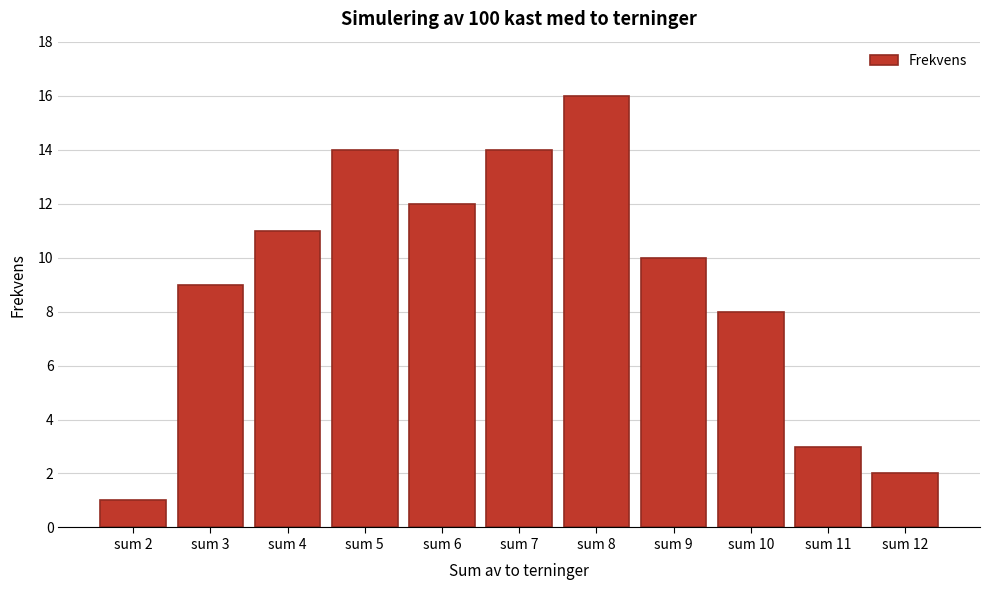

Reading left to right, list all the values displayed in this chart.

sum 2=1	sum 3=9	sum 4=11	sum 5=14	sum 6=12	sum 7=14	sum 8=16	sum 9=10	sum 10=8	sum 11=3	sum 12=2